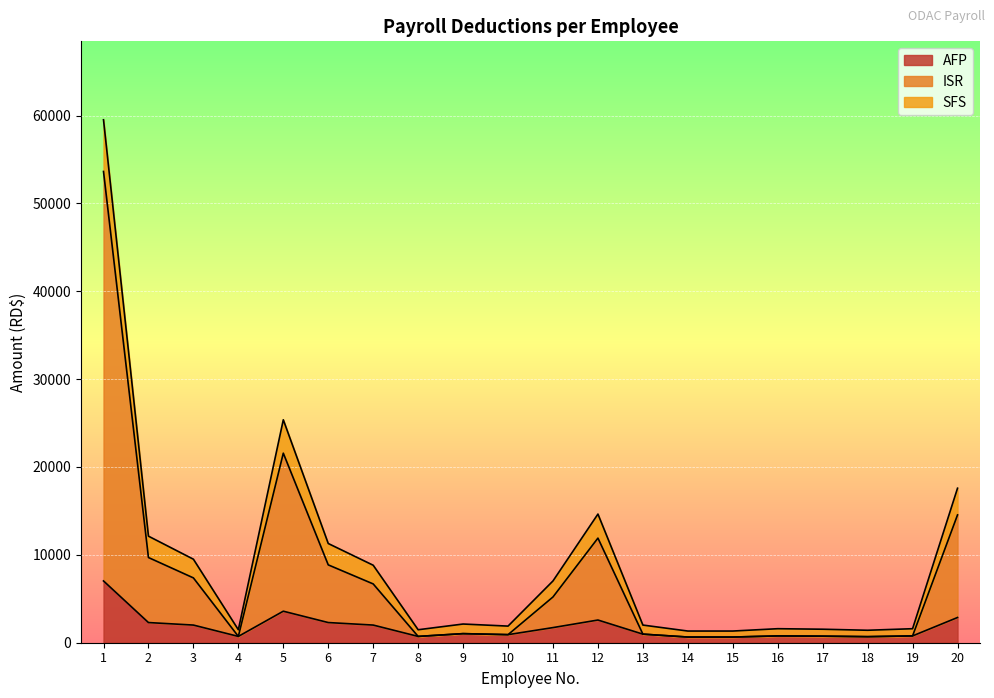

What is the value of the AFP point at the 12th from the left?

2583.0